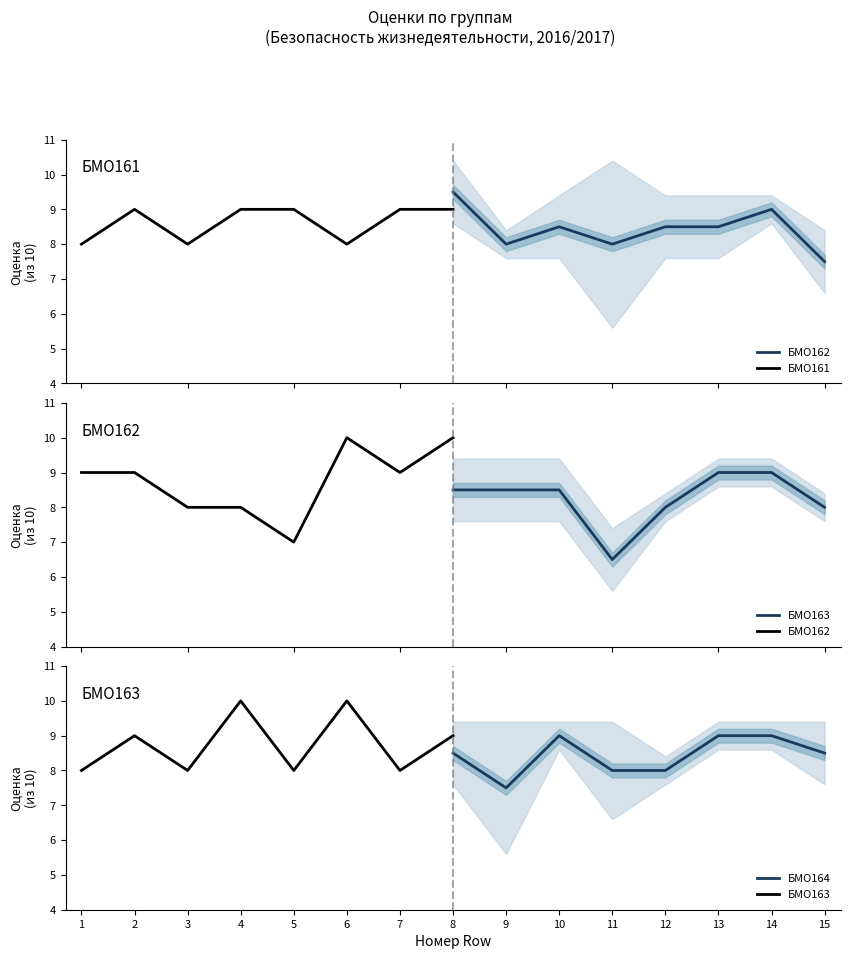

At which label does БМО164 reach its minimum?

9